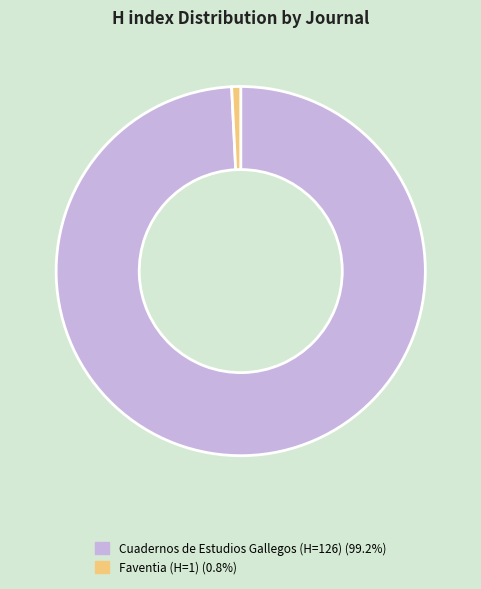

What is the smallest slice in the pie chart?

Faventia